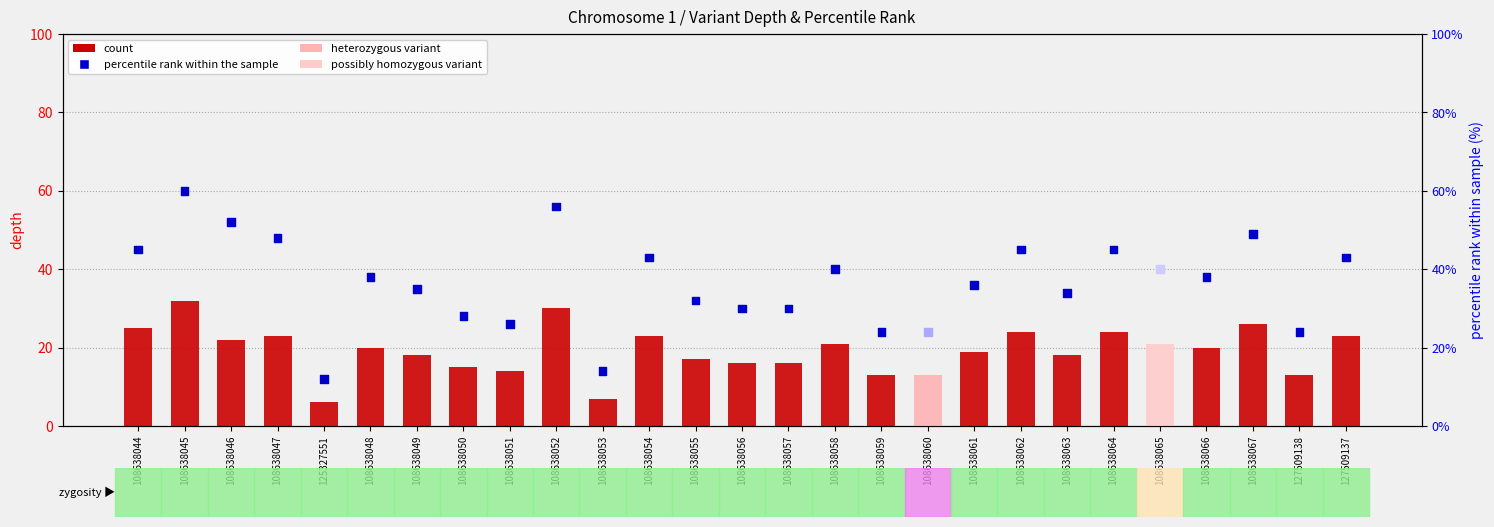

At how many categories does at least one series exceed 9?

27